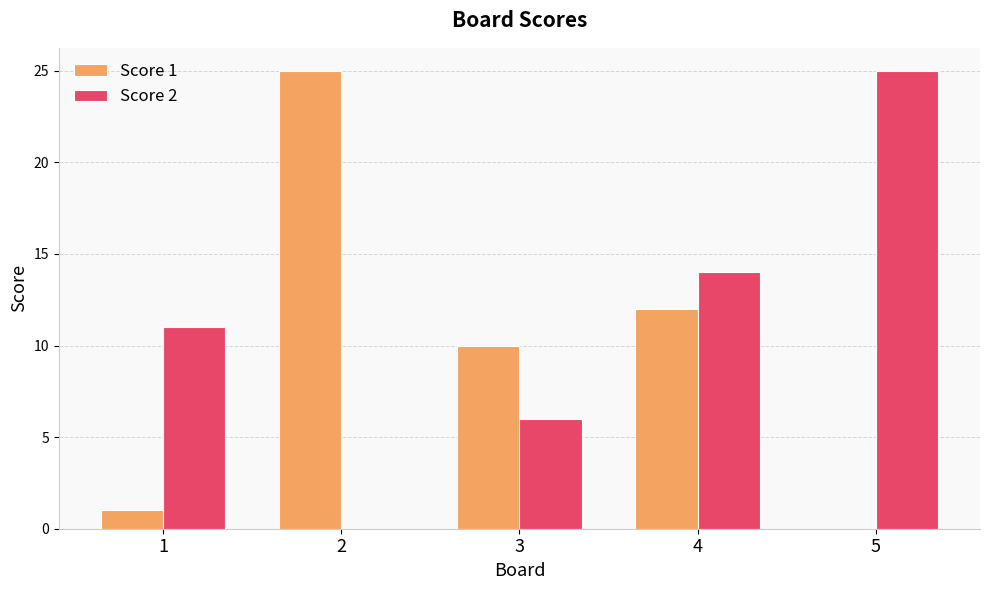

What is the approximate value of Score 2 at 5?

25